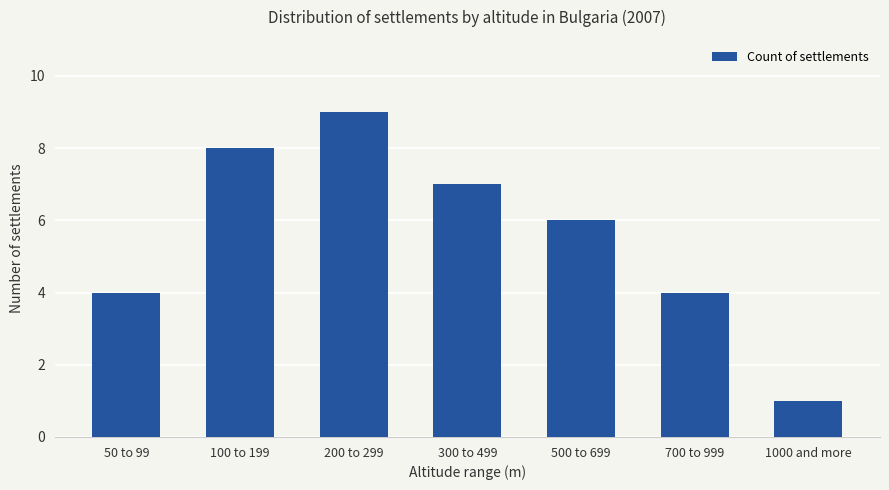

Approximately how many times larger is the value at 100 to 199 compared to 1000 and more?

8.0